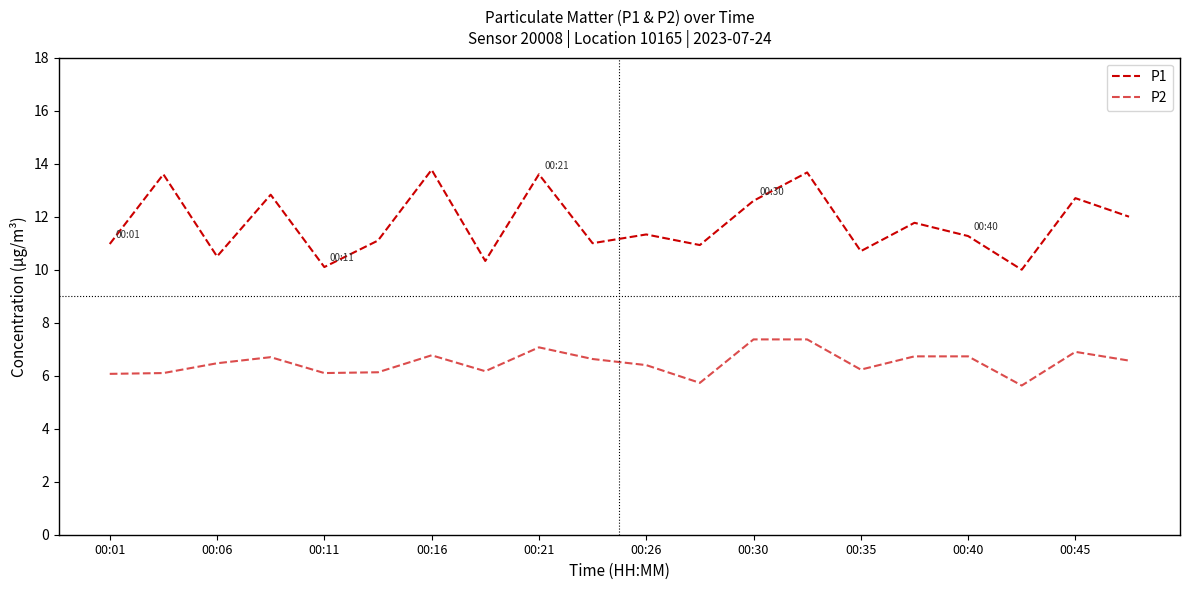

What is the difference between the maximum and minimum values in the P2 series?

1.7